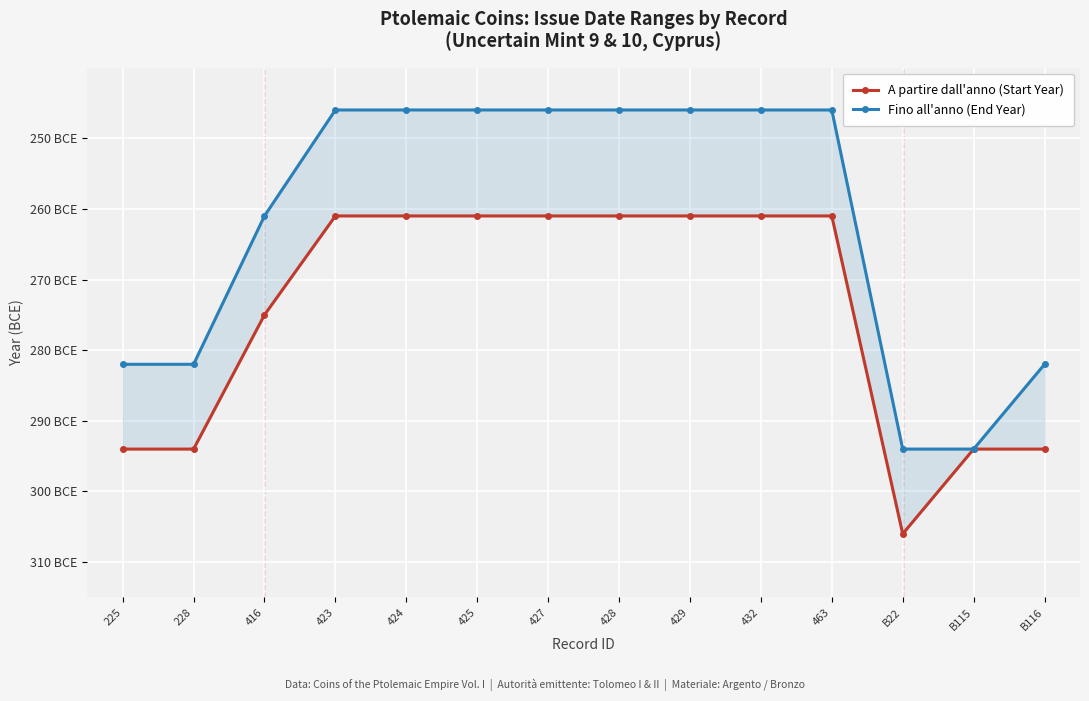

List the series in order of their overall mean, lowest first.

A partire dall'anno (Start Year), Fino all'anno (End Year)